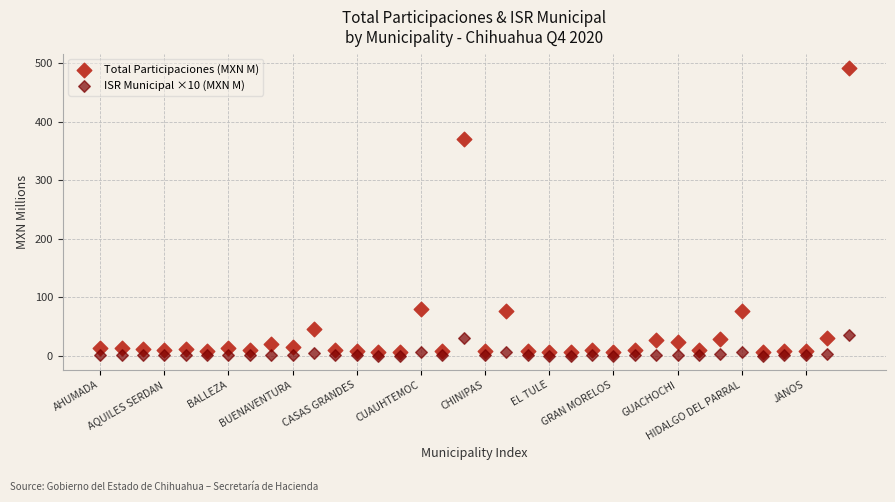

Which series reaches the maximum Y coordinate?

Total Participaciones (MXN M)